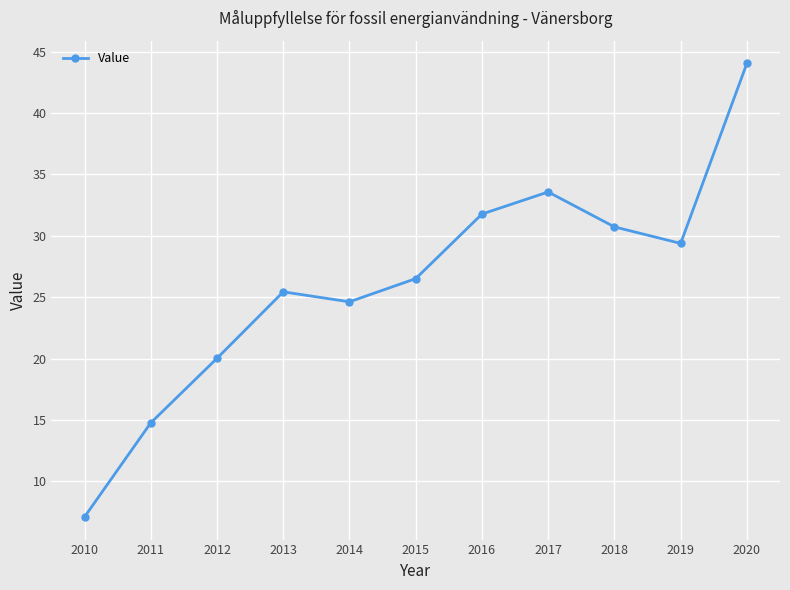

How many values are below 26?

5